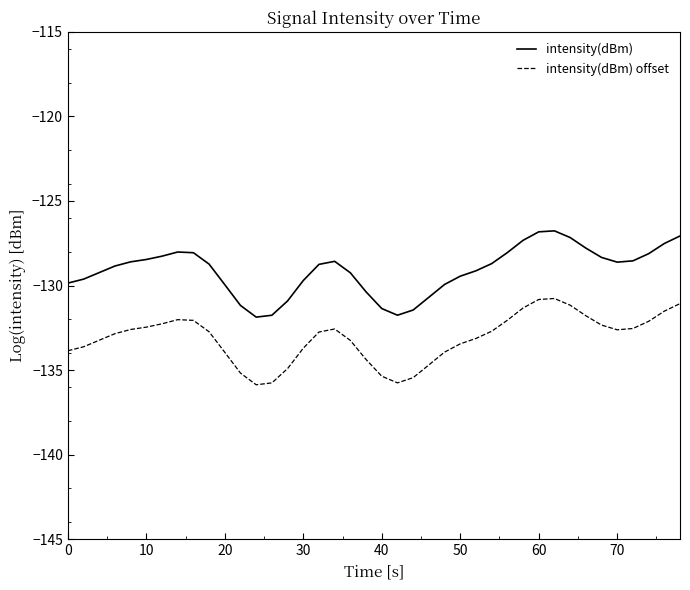

List the series in order of their overall mean, lowest first.

intensity(dBm) offset, intensity(dBm)